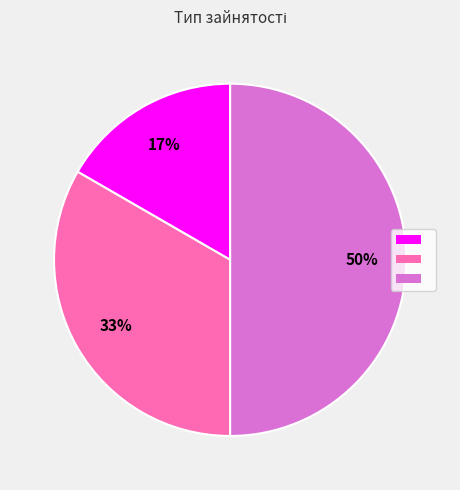

To the nearest percent, what is the average slice percentage?

33%